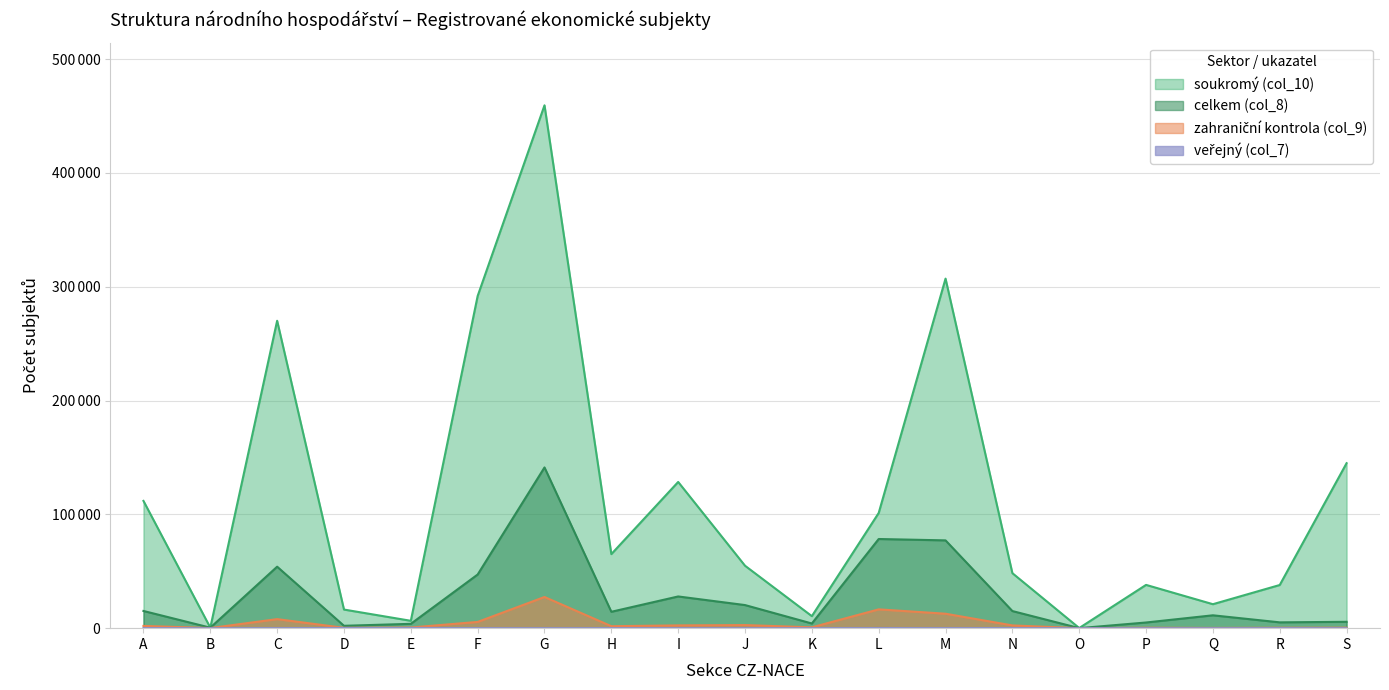

What is the difference between the maximum and second lowest values in the soukromý (col_10) series?

458905